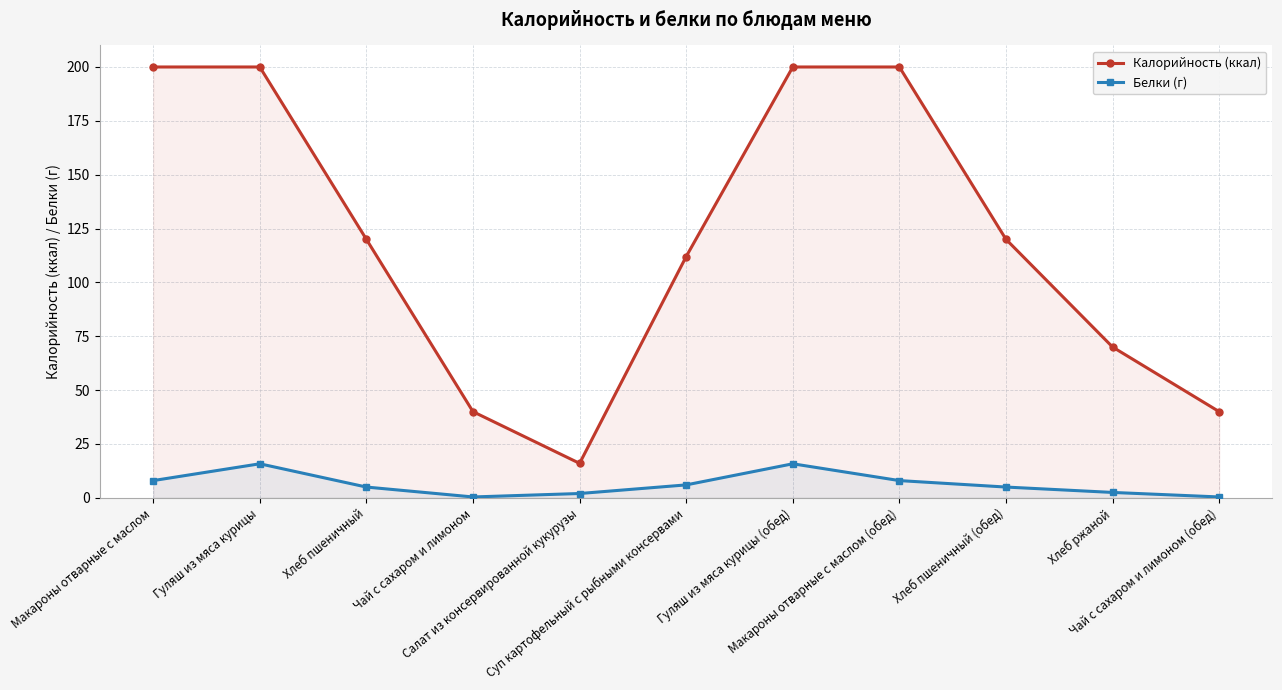

Which label corresponds to the largest value in the chart?

Макароны отварные с маслом